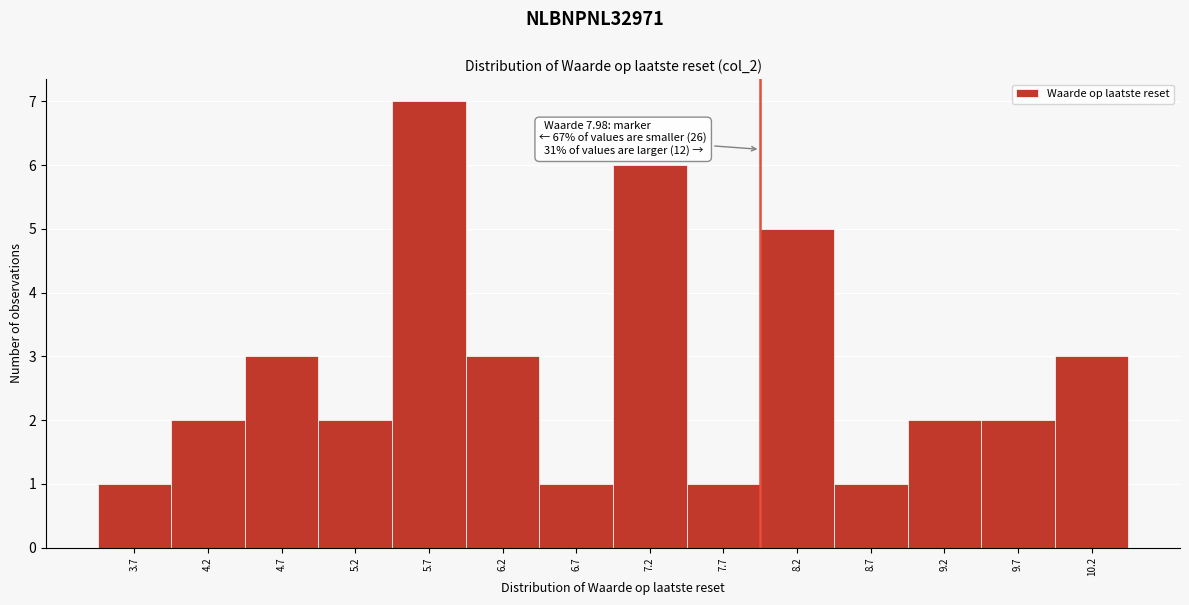

Over which range of the x-axis is the bar tallest?

5.48 to 5.98